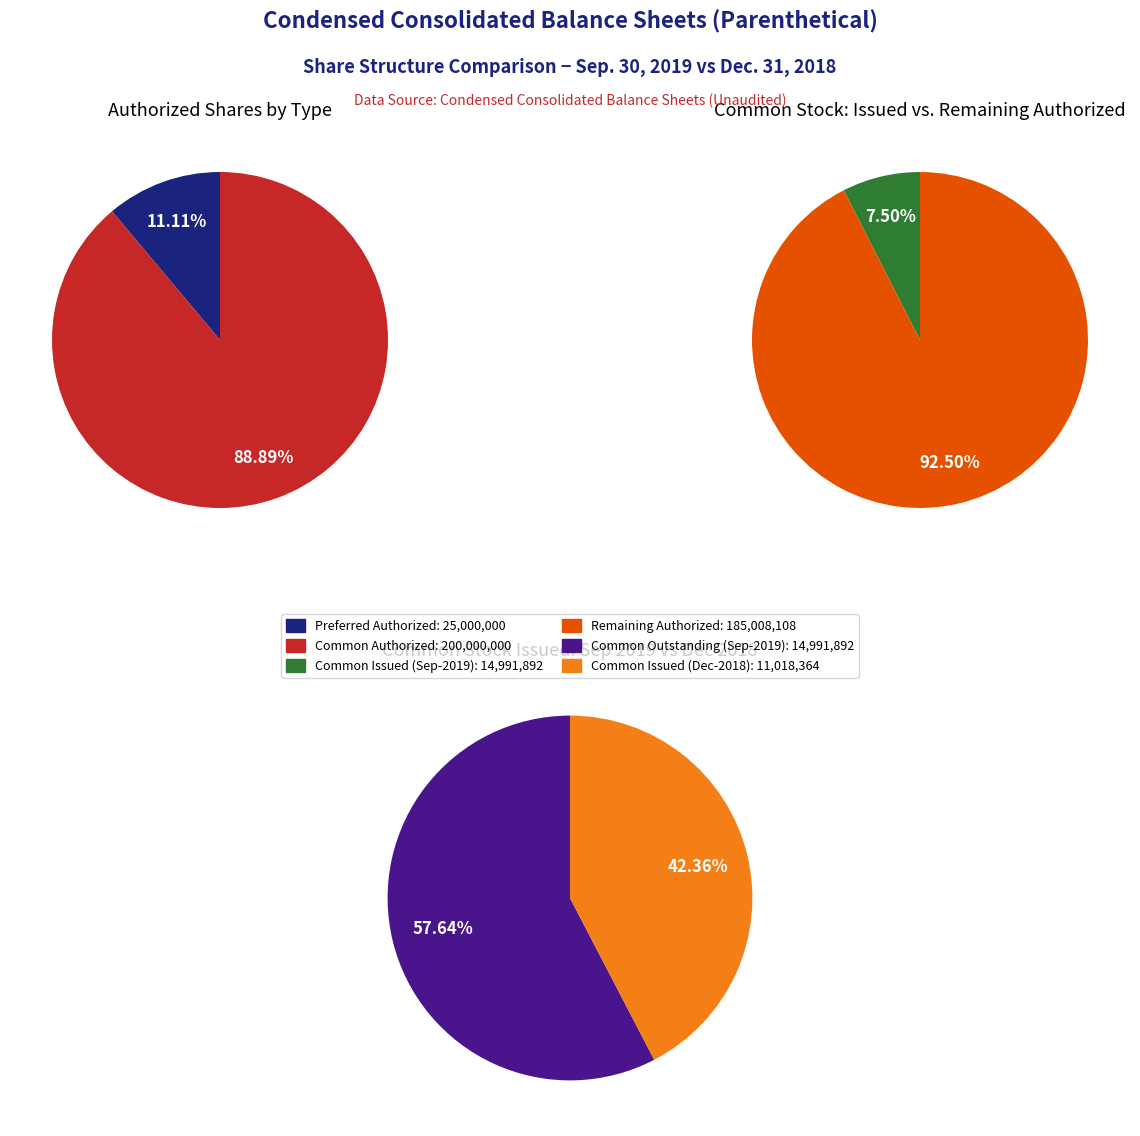

Does any single category account for the majority?

Yes